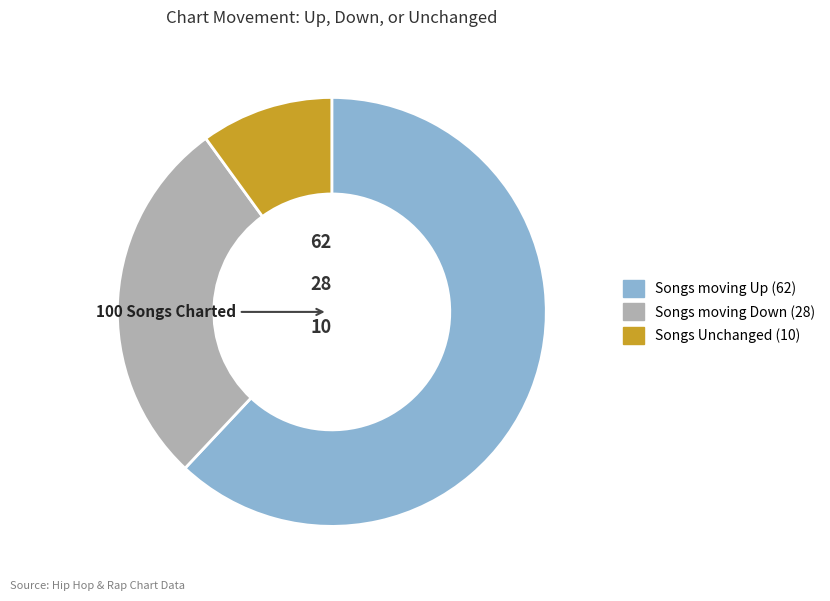

Does any single category account for the majority?

Yes